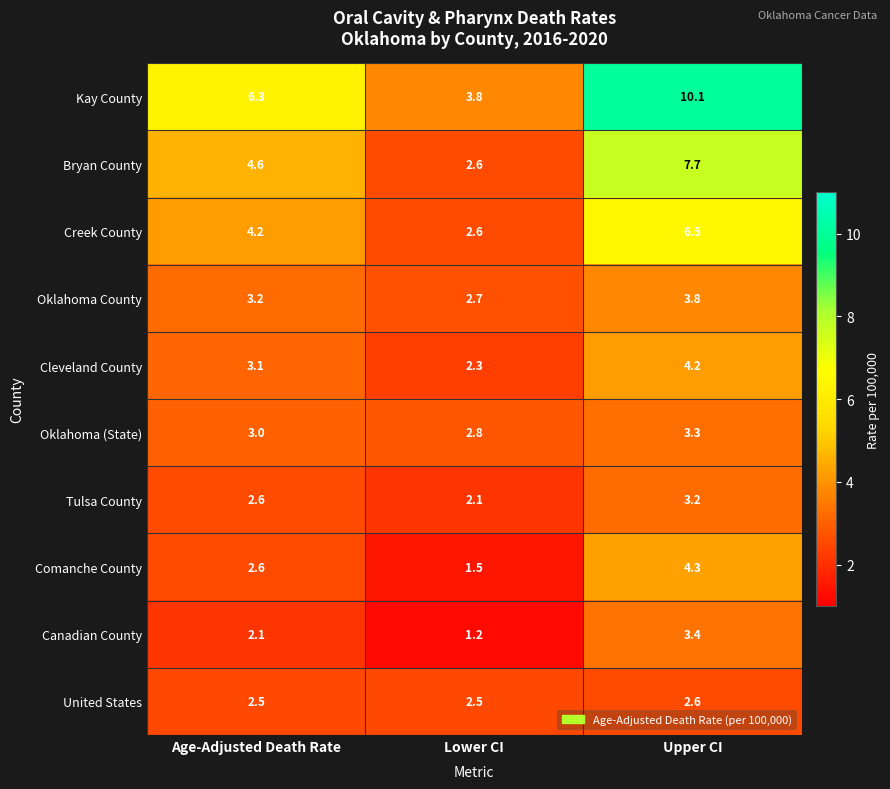

Which series has the widest spread of values?

Kay County